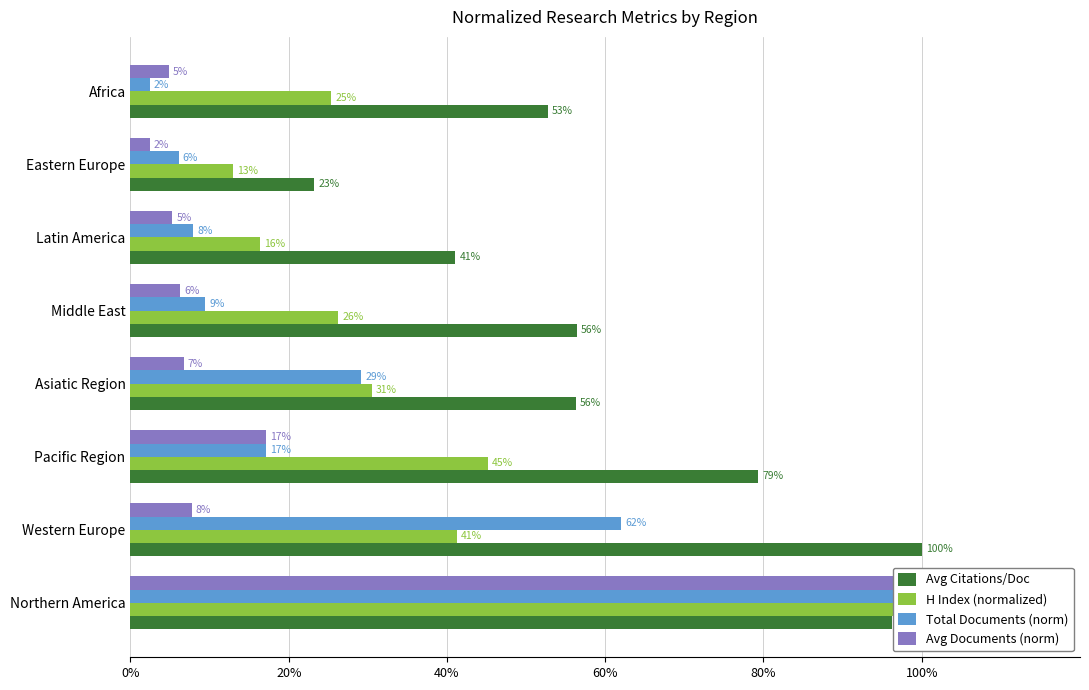

Rank the series by their maximum value, from lowest to highest.

Avg Citations/Doc, H Index (normalized), Total Documents (norm), Avg Documents (norm)